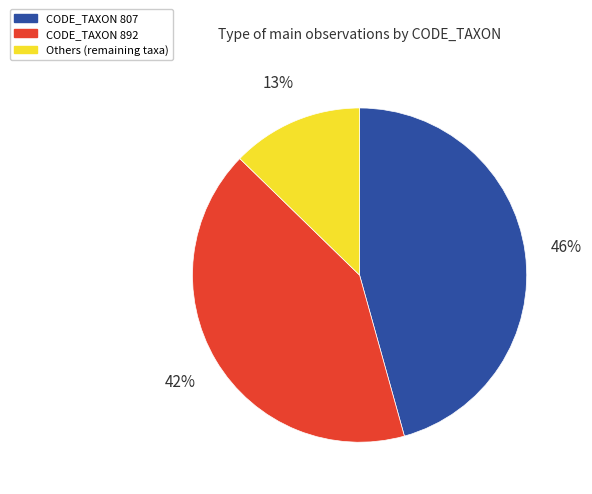

Is there any slice that represents more than half of the pie?

No